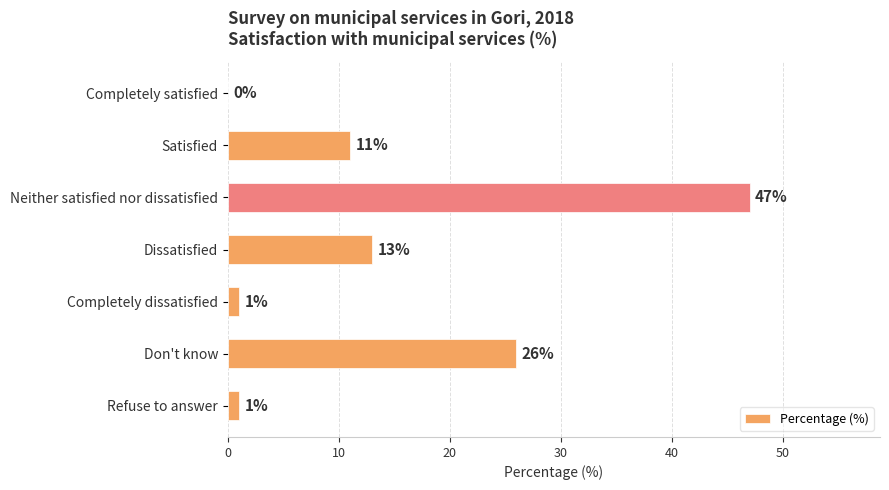

How many values are above zero?

6